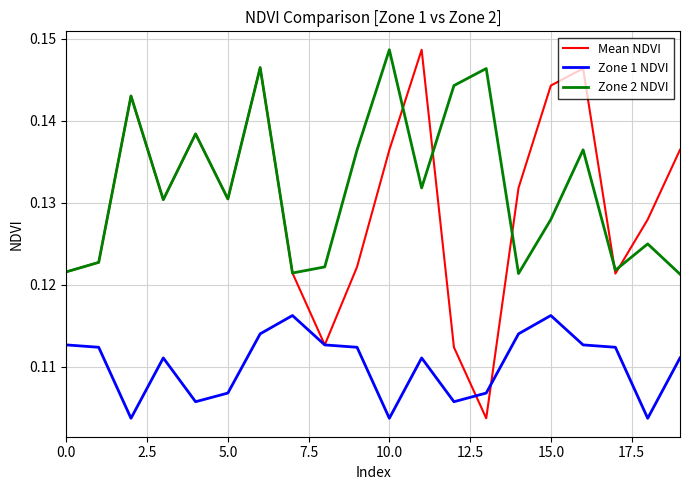

Which series has the largest range (max minus min)?

Mean NDVI